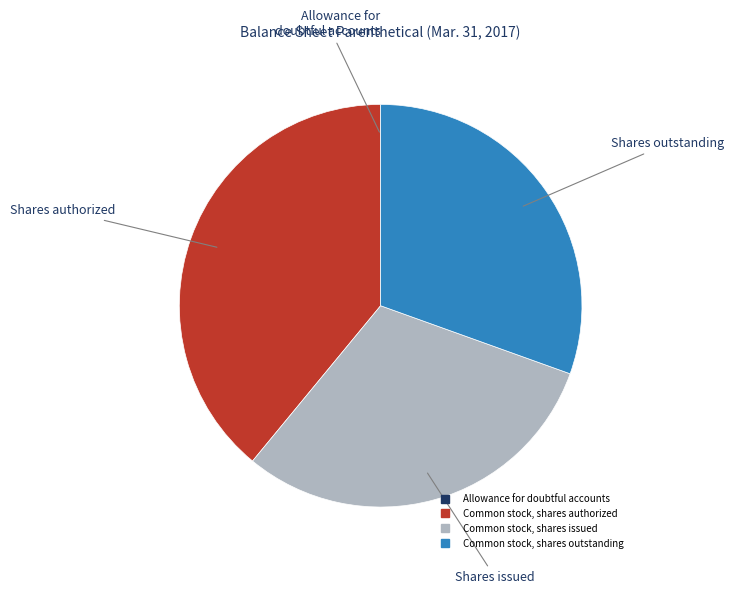

Approximately how many times larger is the value at Common stock, shares issued compared to Common stock, shares outstanding?

1.0